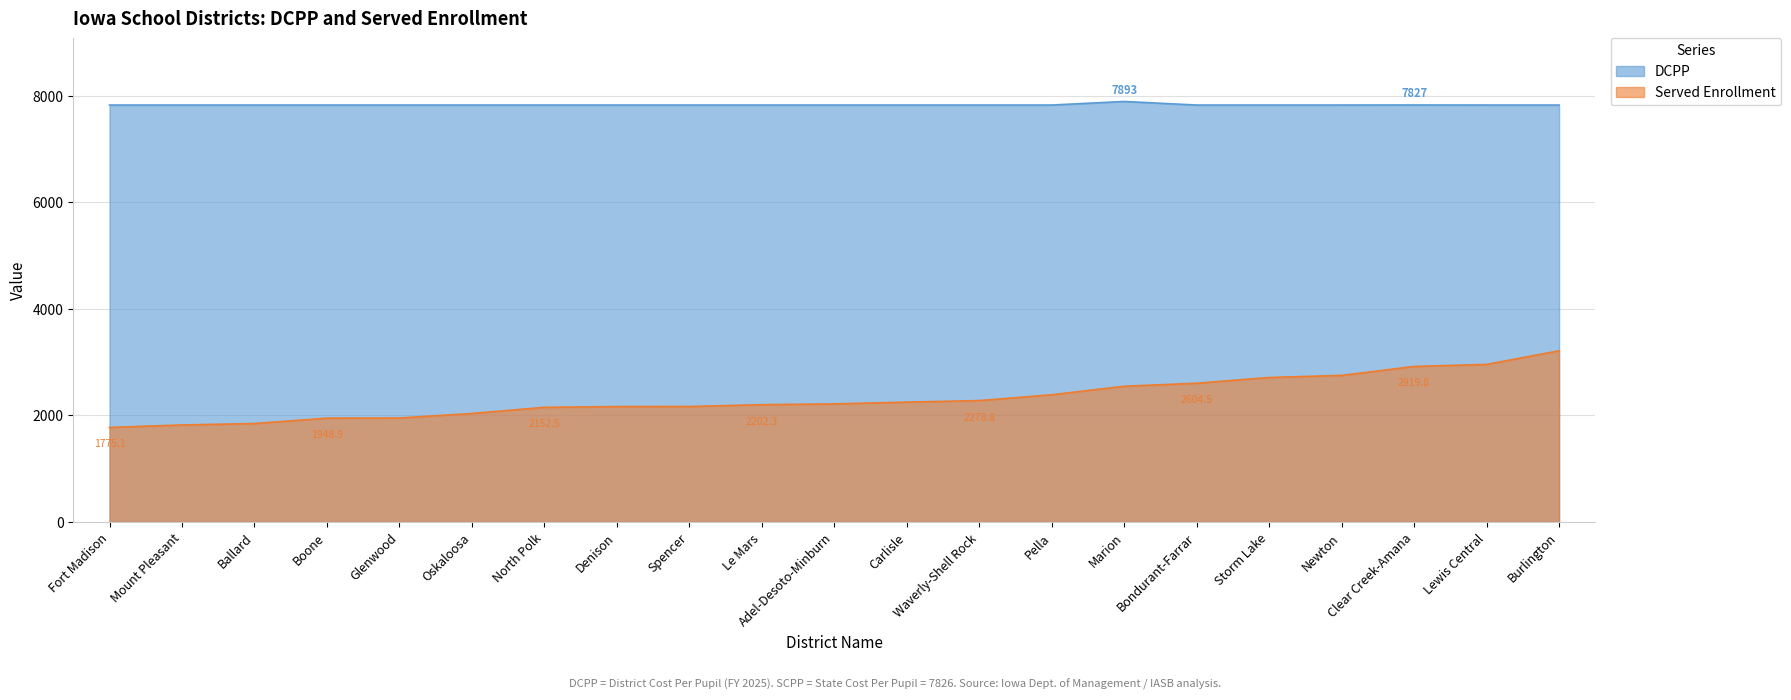

True or false: DCPP and Served Enrollment cross at least once.

False